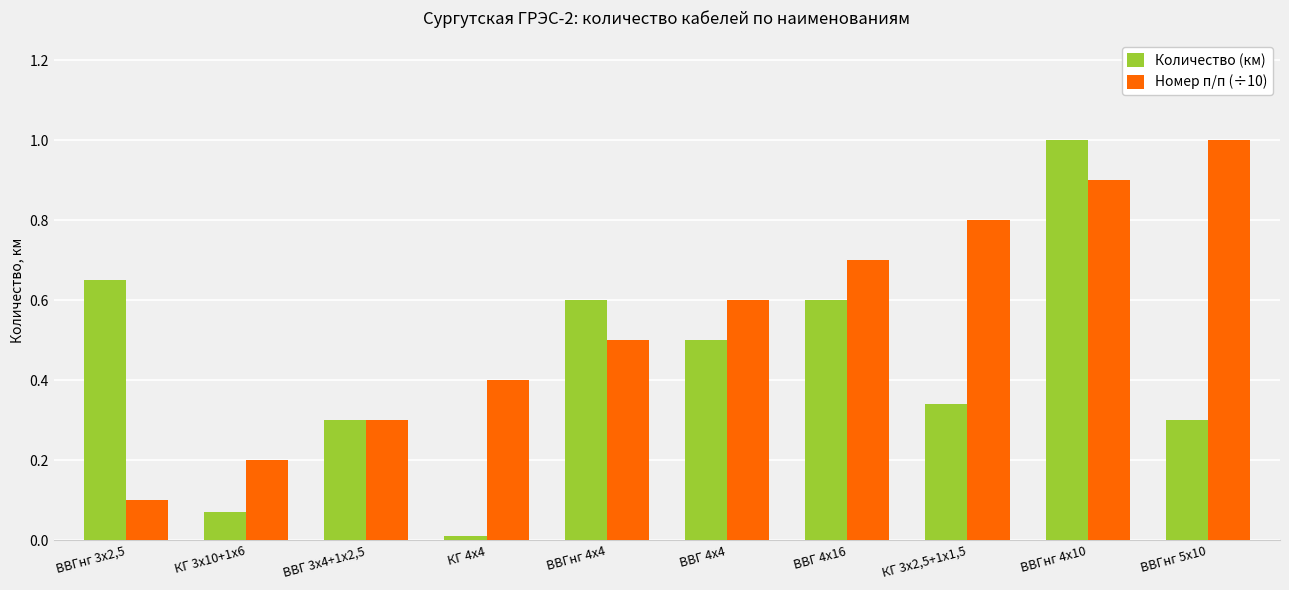

How many series are shown in this chart?

2